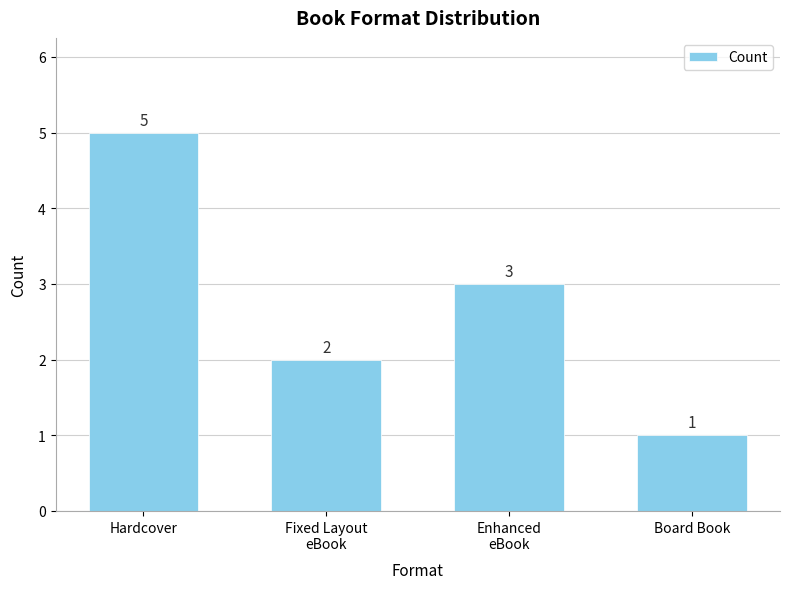

Rank the categories by value from highest to lowest.

Hardcover, Enhanced
eBook, Fixed Layout
eBook, Board Book